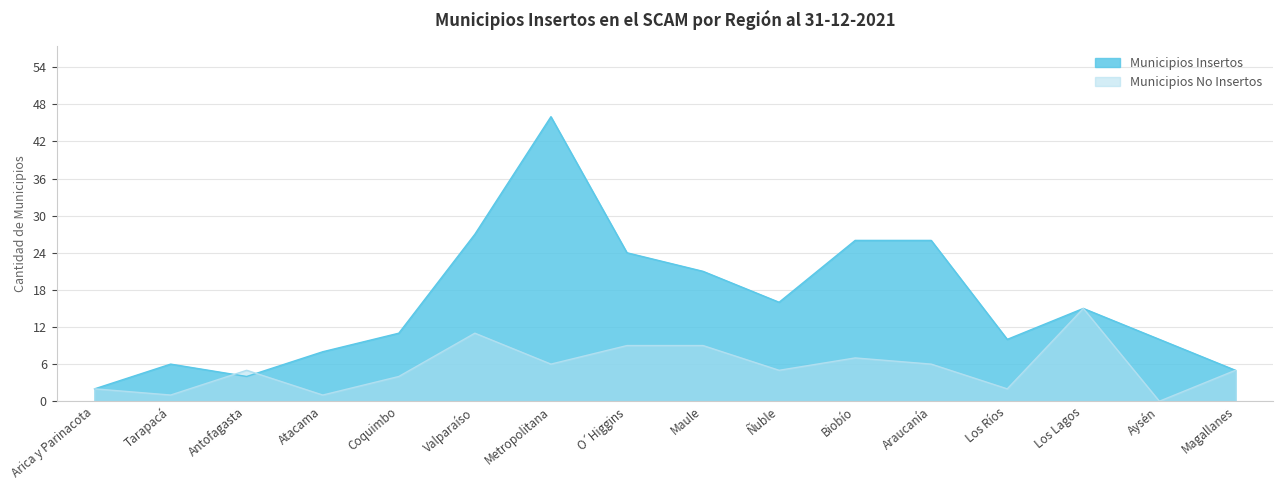

True or false: Municipios Insertos has more than 0 points higher than both neighbors.

True